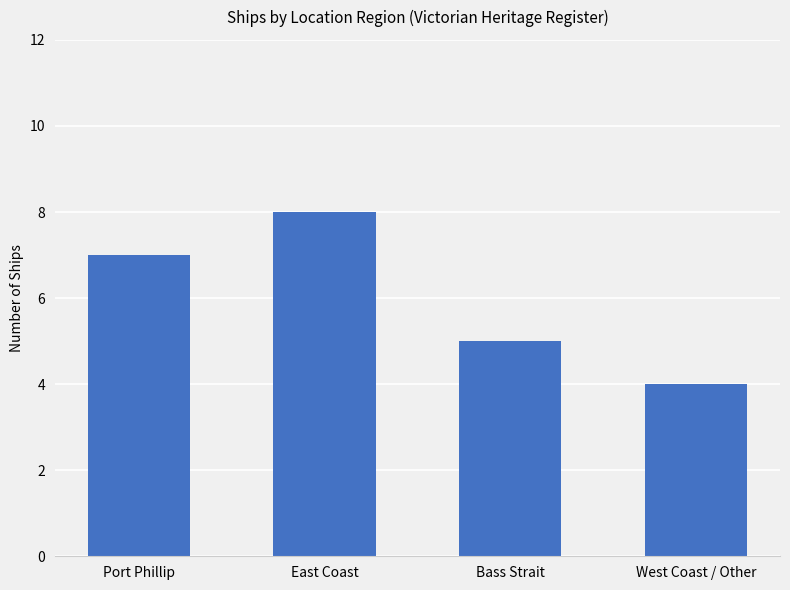

Reading right to left, list all the values displayed in this chart.

4	5	8	7